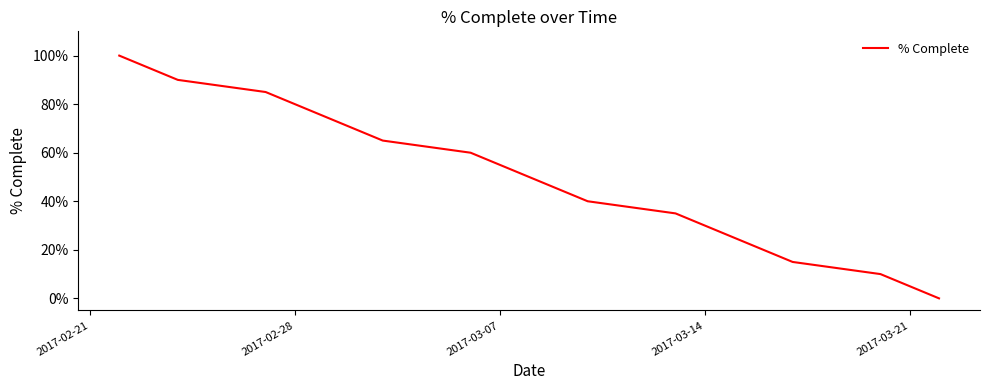

True or false: there are more than 0 points higher than both neighbors.

False